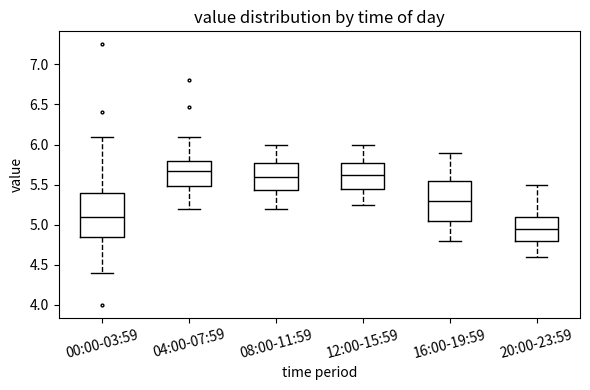

Where does the lower whisker of the box for 00:00-03:59 end on the y-axis? The values are not printed on the chart, so give them approximately, as read against the axis.

4.40